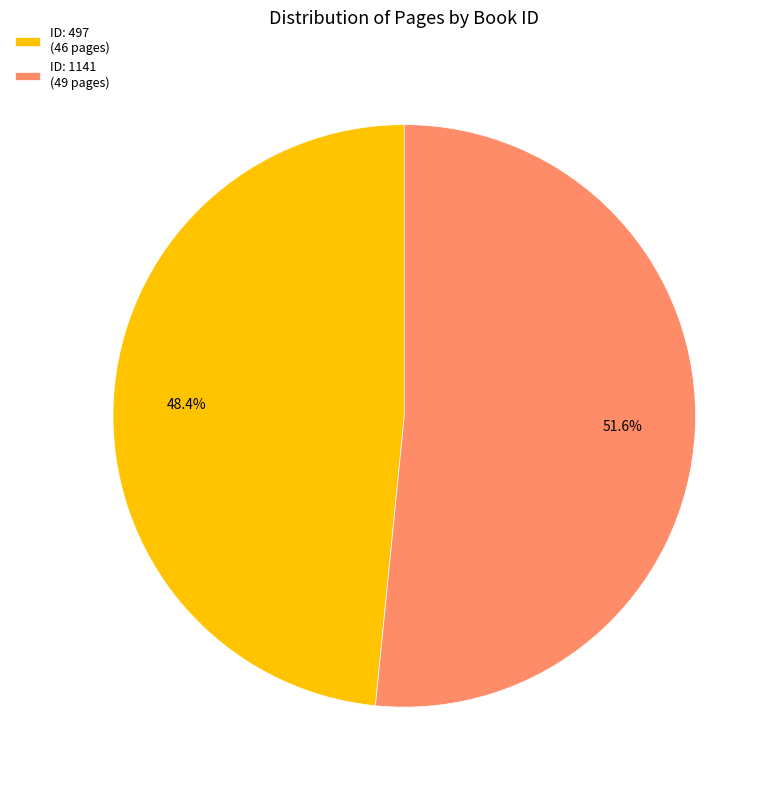

Is there a majority slice in this chart?

Yes